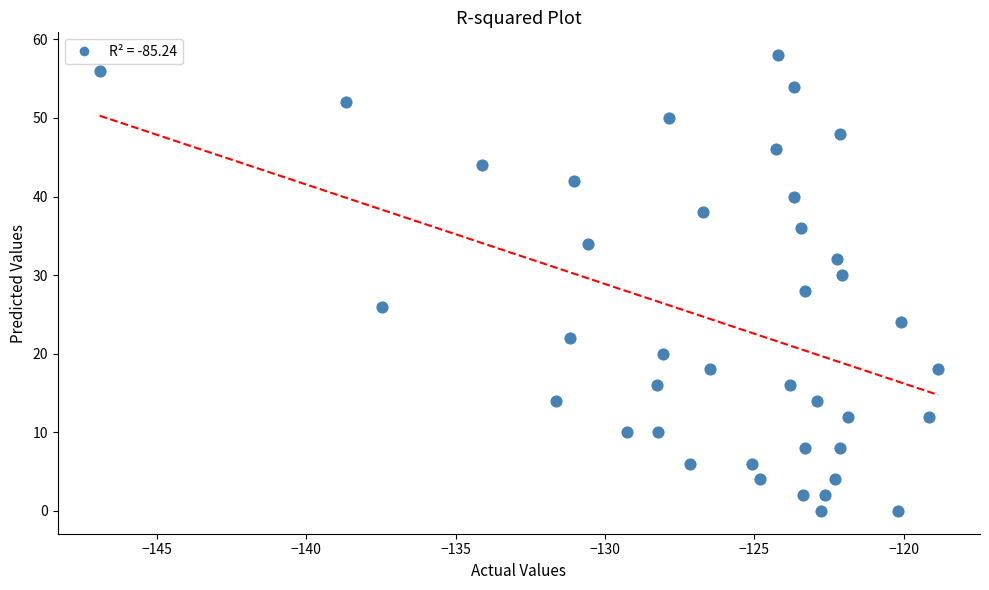

What is the range of Y values (max minus min)?

58